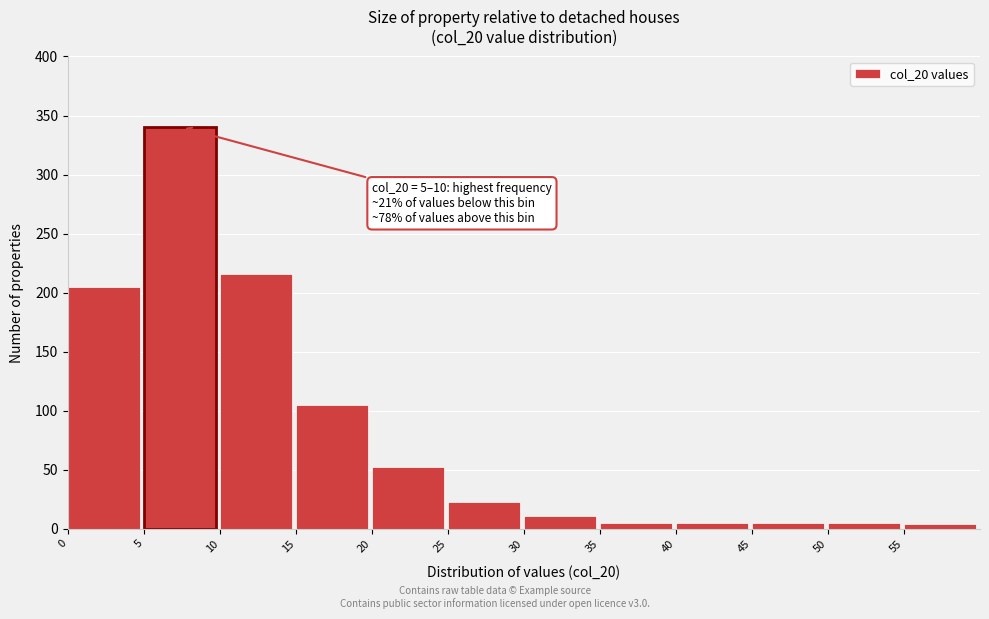

Which range on the x-axis has the tallest bar?

5 to 10